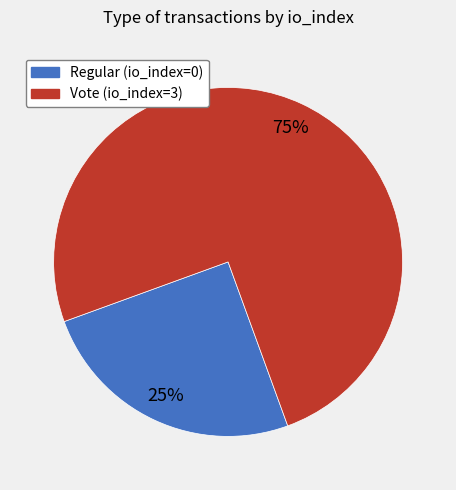

Is it true that Vote (io_index=3) is 63% of the pie?

False